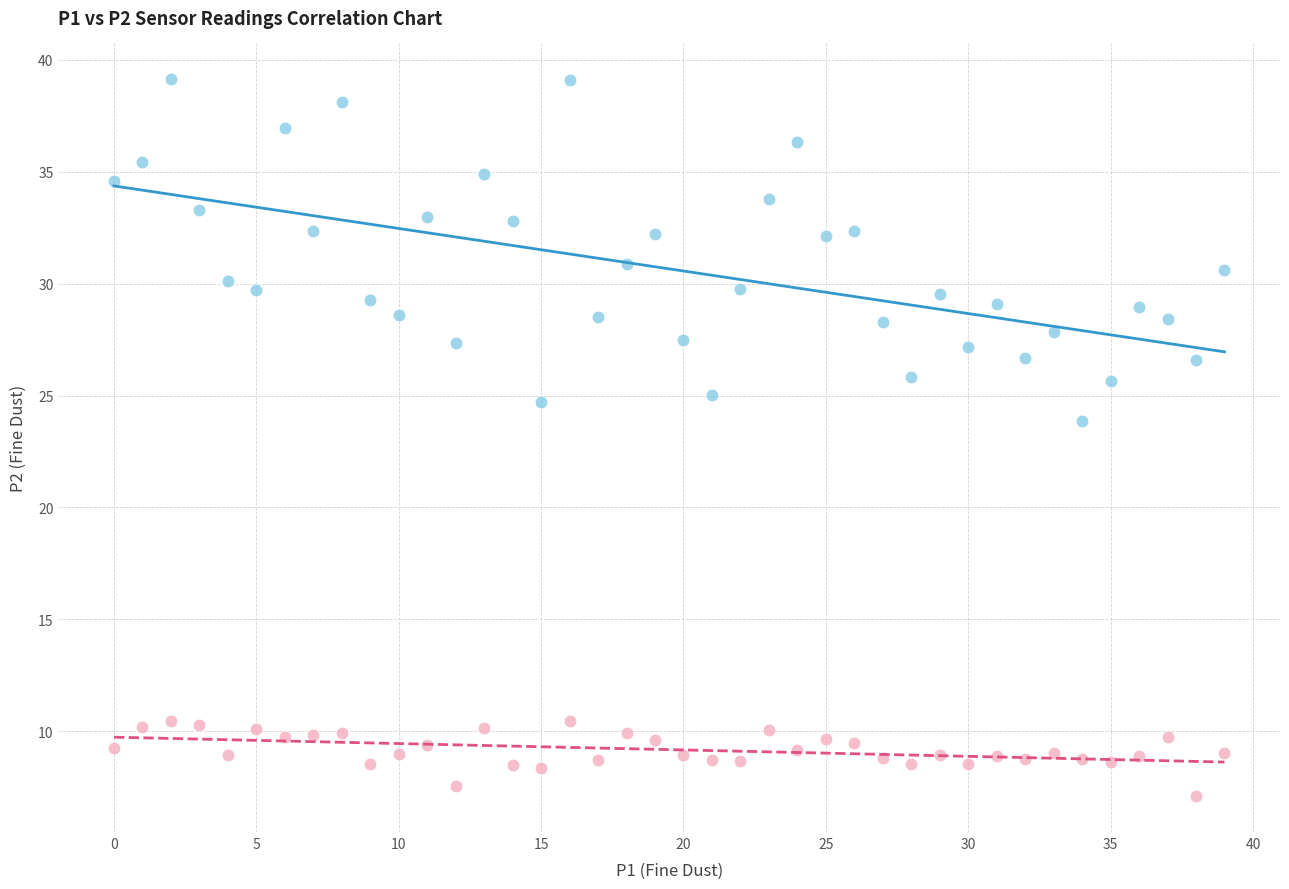

Which series has the largest Y range (max minus min)?

P1